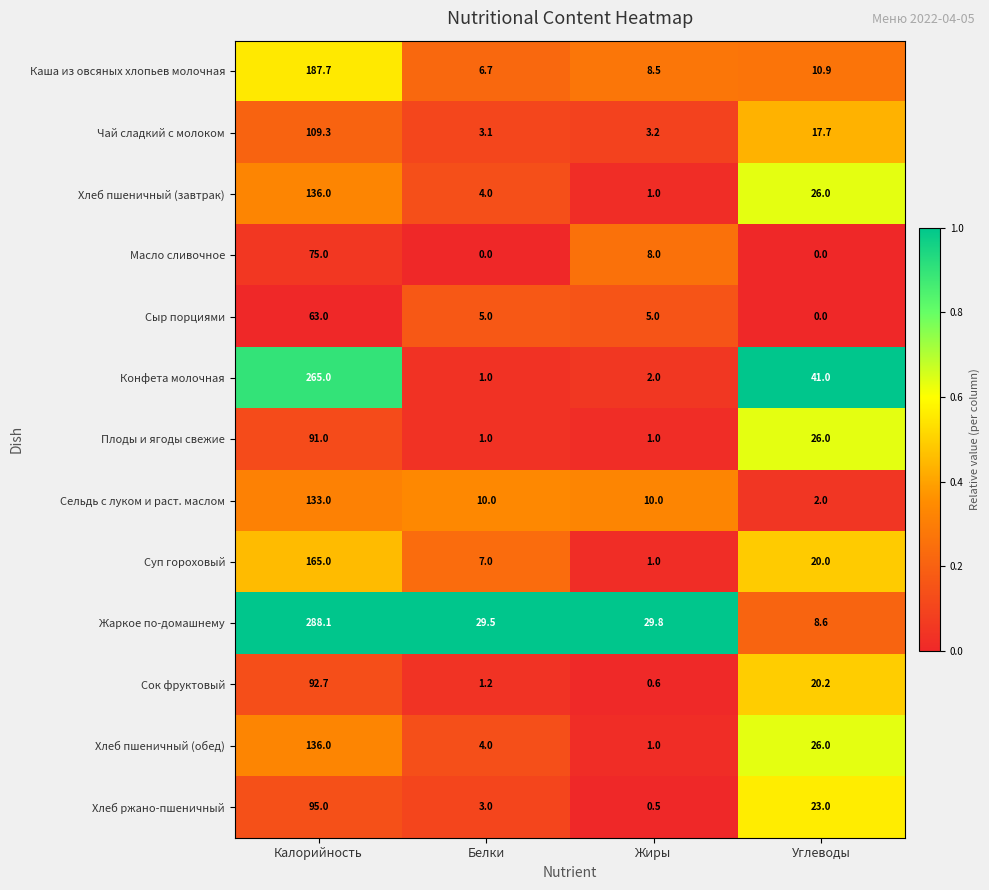

True or false: Конфета молочная has a value of 2.0 at Жиры.

True